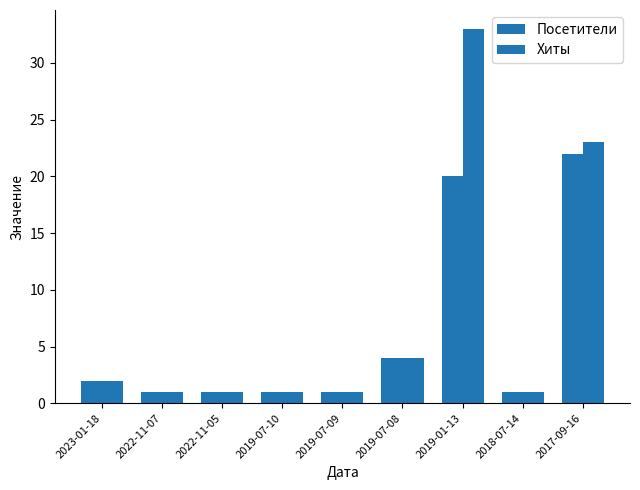

What is the total value across all series at 2018-07-14?

2